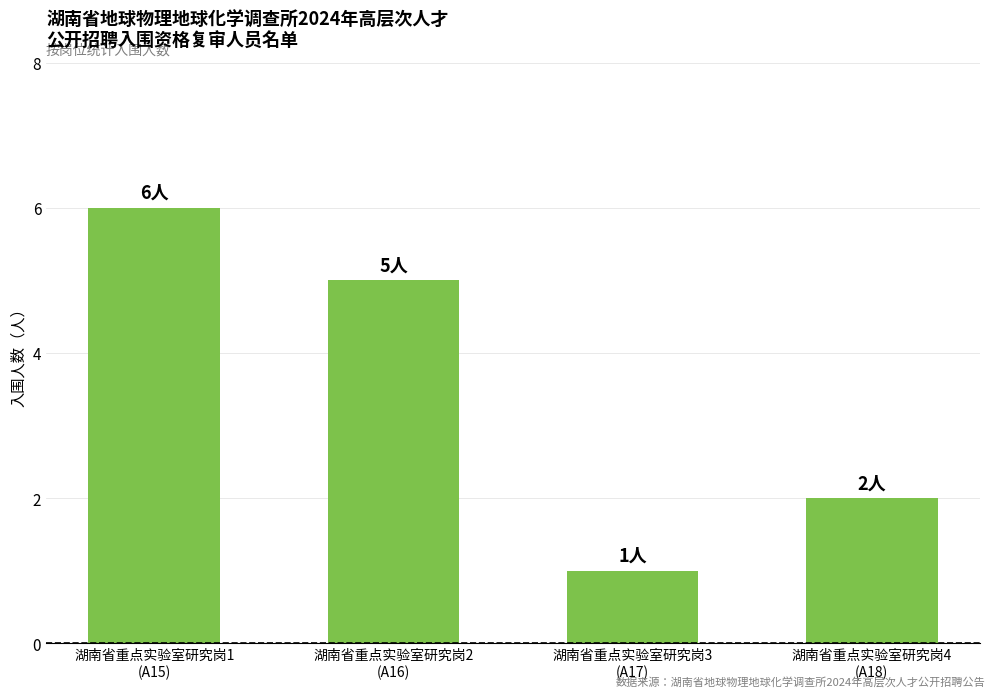

What position from the left is 湖南省重点实验室研究岗3
(A17)?

3